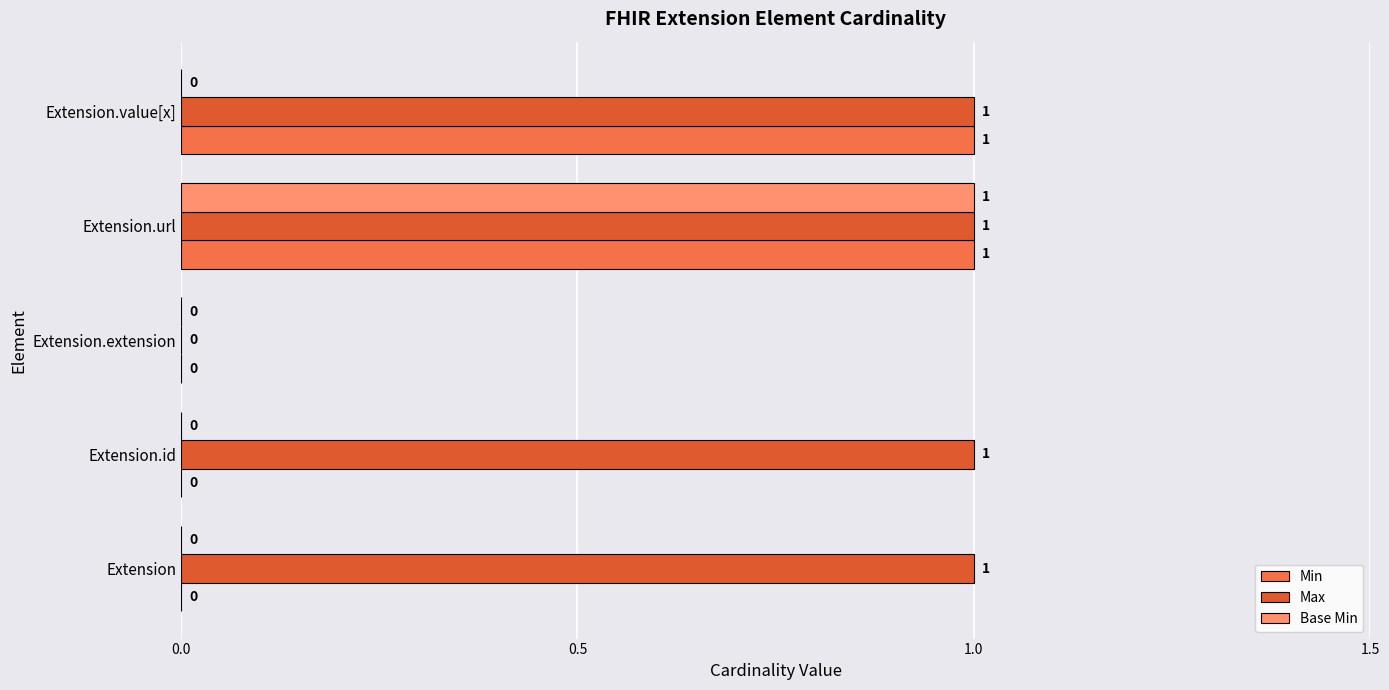

True or false: Min has a value of 0 at Extension.id.

True